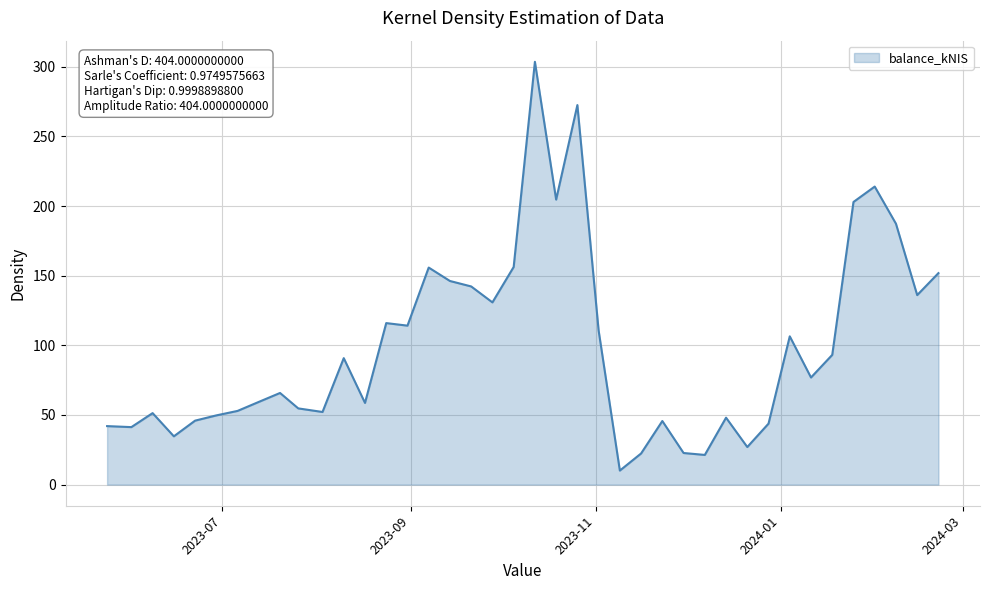

What is the maximum value shown in the chart?

303.6